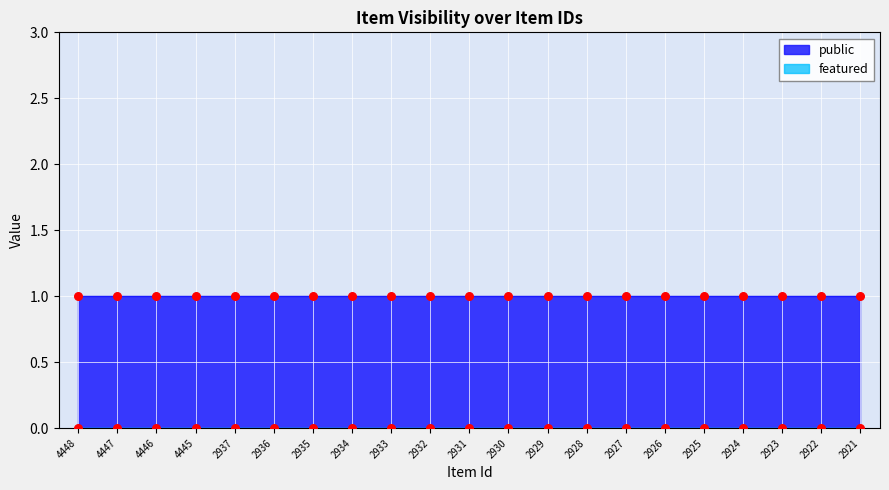

Which series contains the highest Y value?

public